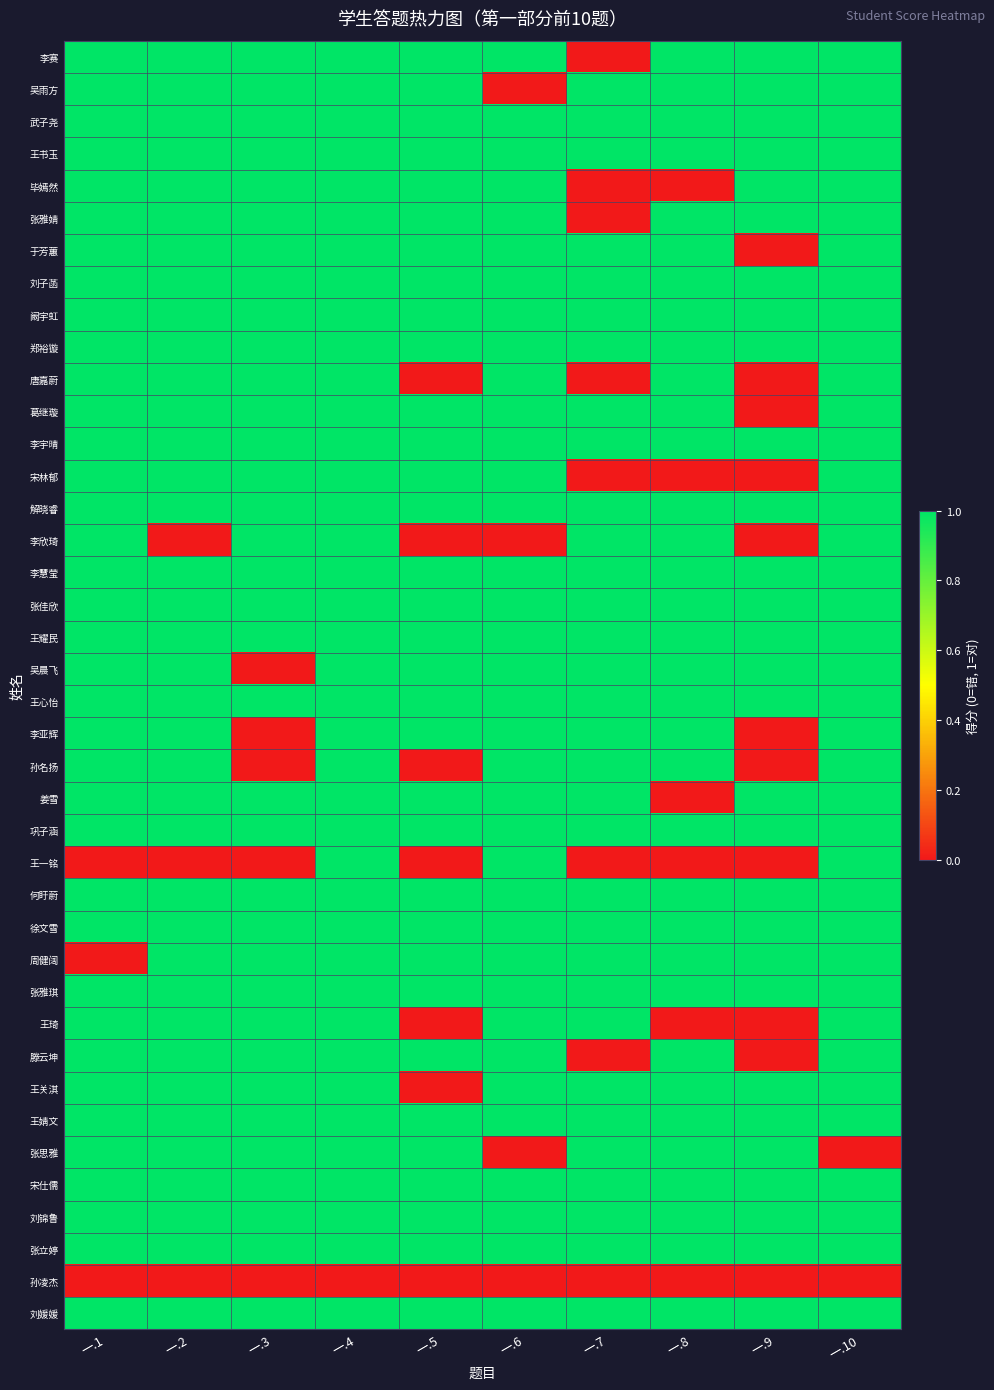

How many data points does each series have?

10